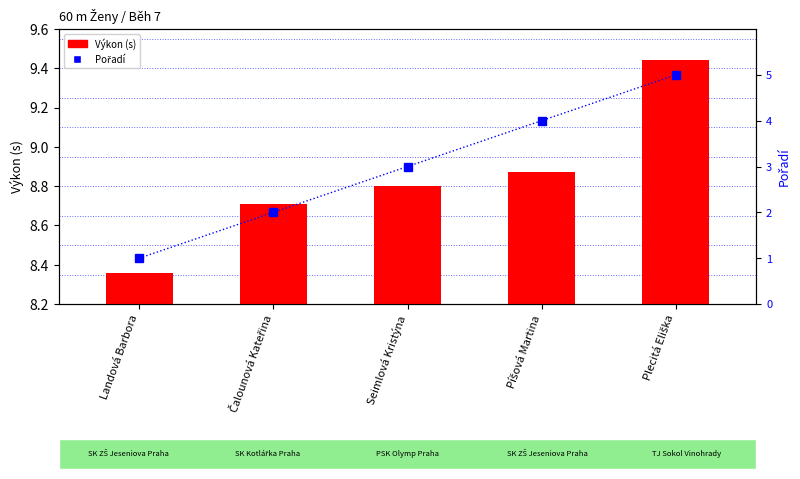

At which category is the sum across all series the highest?

Plecitá Eliška